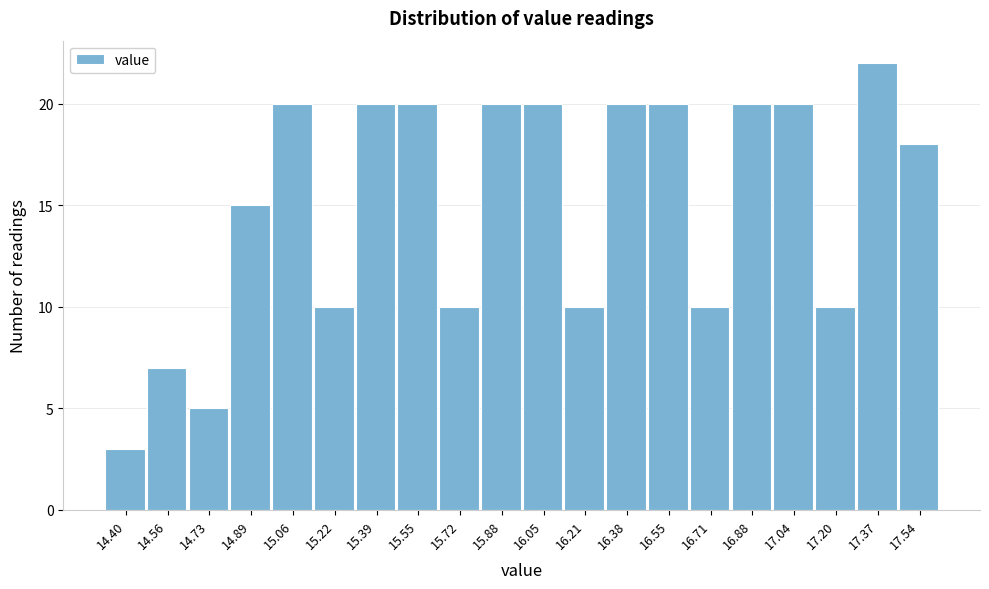

Reading right to left, list all the values displayed in this chart.

17.54=18	17.37=22	17.20=10	17.04=20	16.88=20	16.71=10	16.55=20	16.38=20	16.21=10	16.05=20	15.88=20	15.72=10	15.55=20	15.39=20	15.22=10	15.06=20	14.89=15	14.73=5	14.56=7	14.40=3